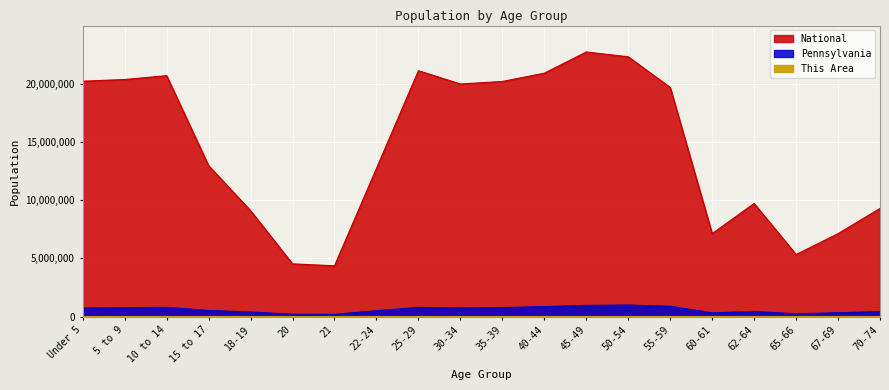

The This Area series shows 291 at 10 to 14. True or false?

False